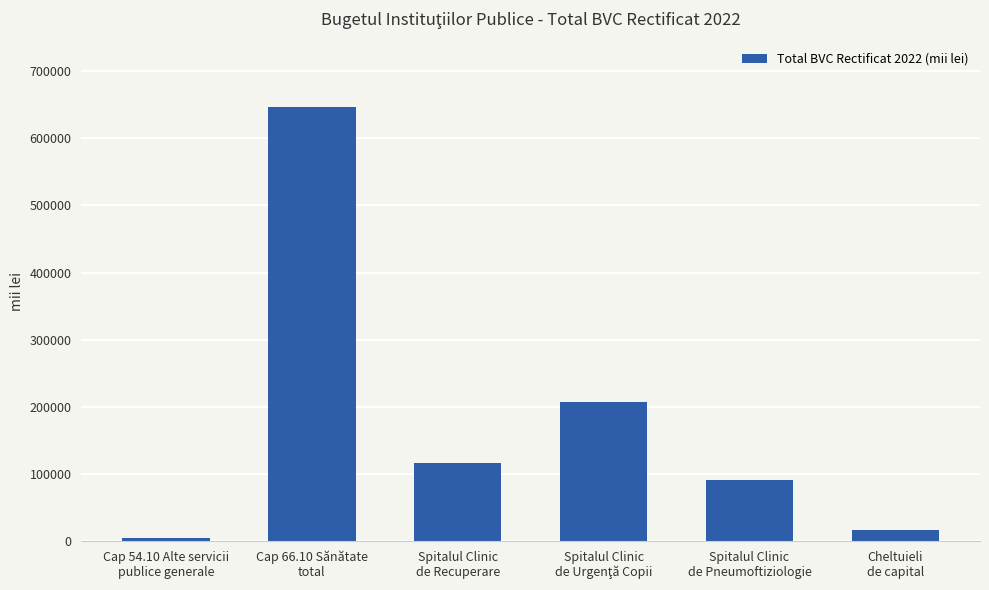

What is the value of the 6th bar from the left?

16252.1